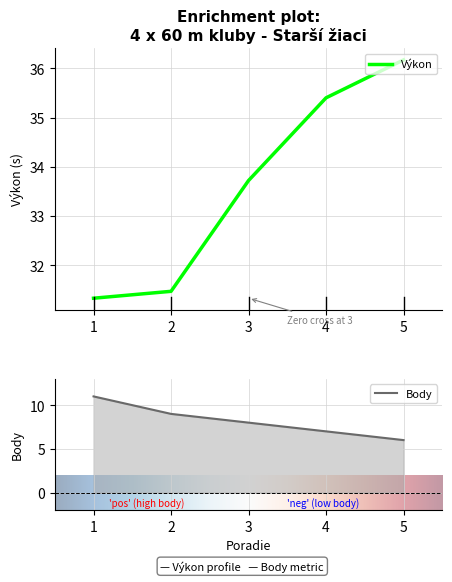

What is the average value of the Výkon series?

33.6